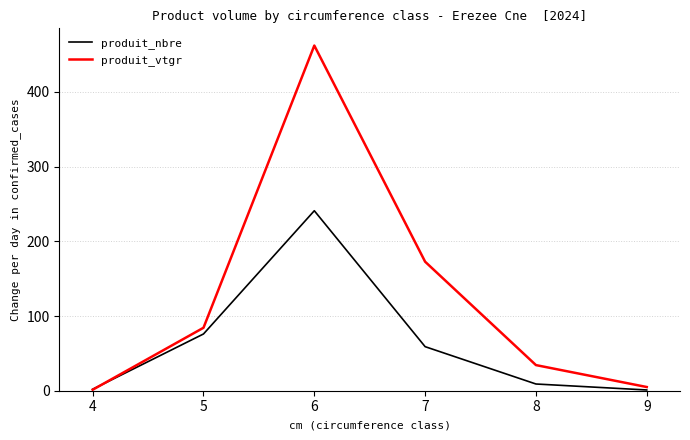

At which category is the sum across all series the highest?

6